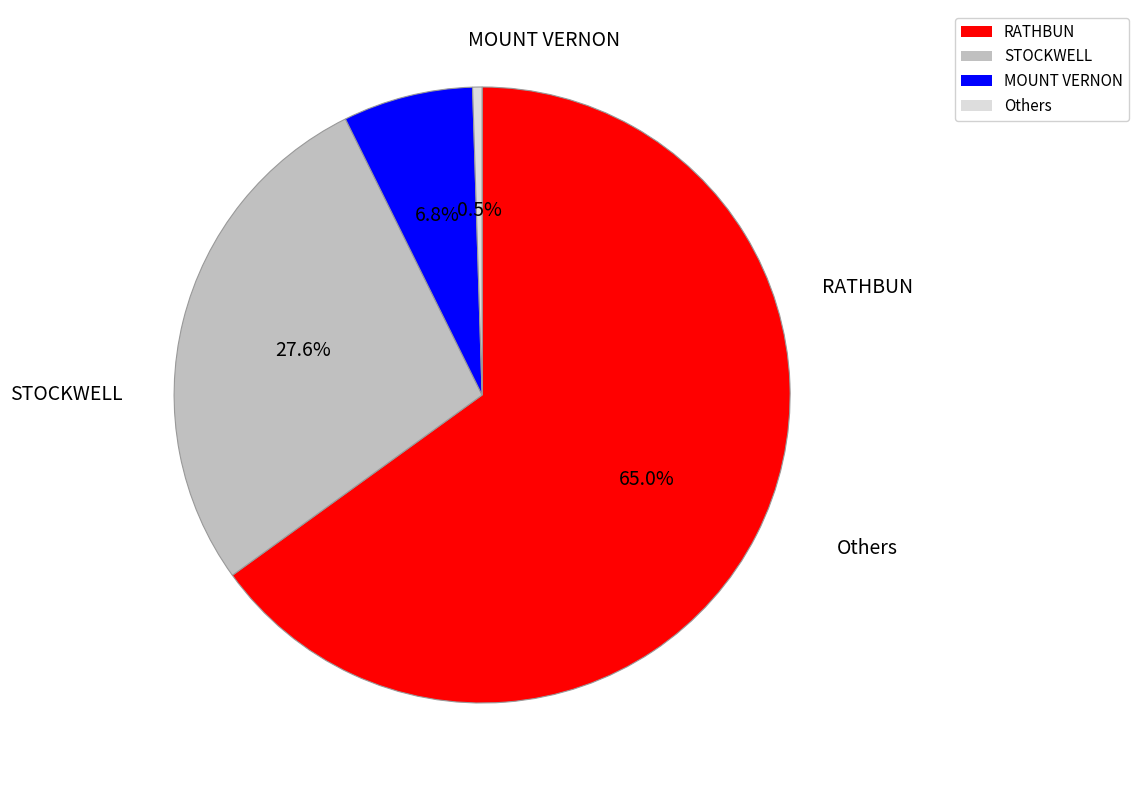

How much of the chart is everything except MOUNT VERNON?

93.2%